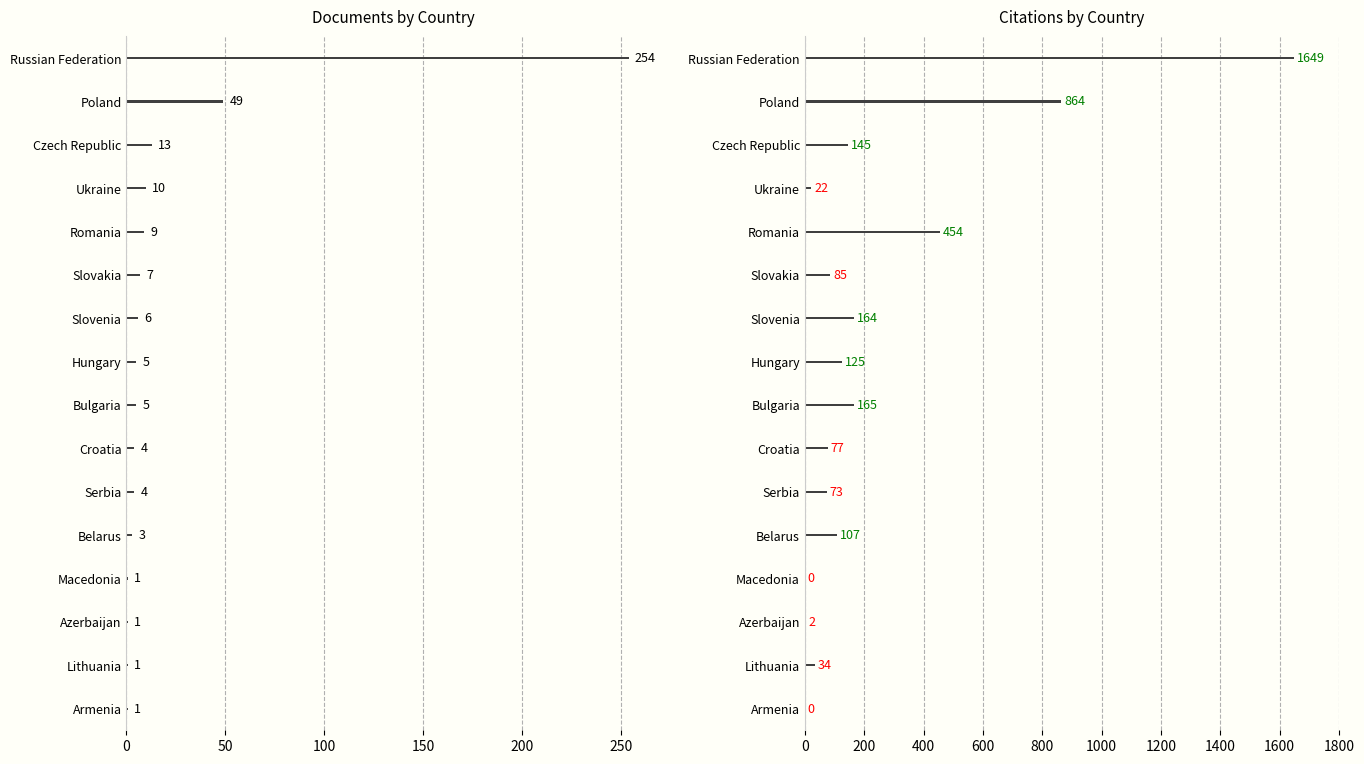

What is the difference between the maximum and minimum values in the Documents series?

253